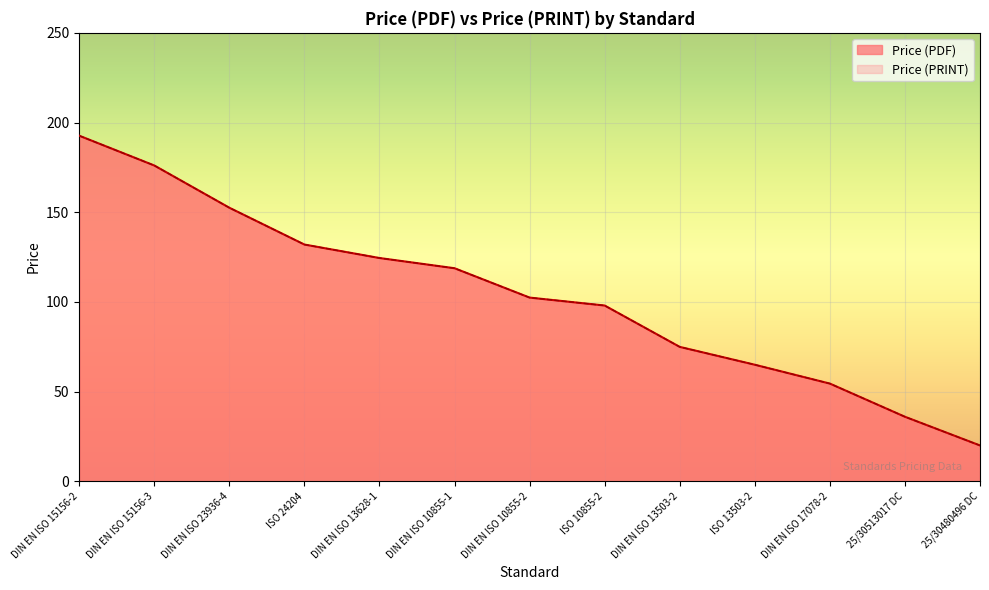

What is the label of the 2nd point from the left?

DIN EN ISO 15156-3